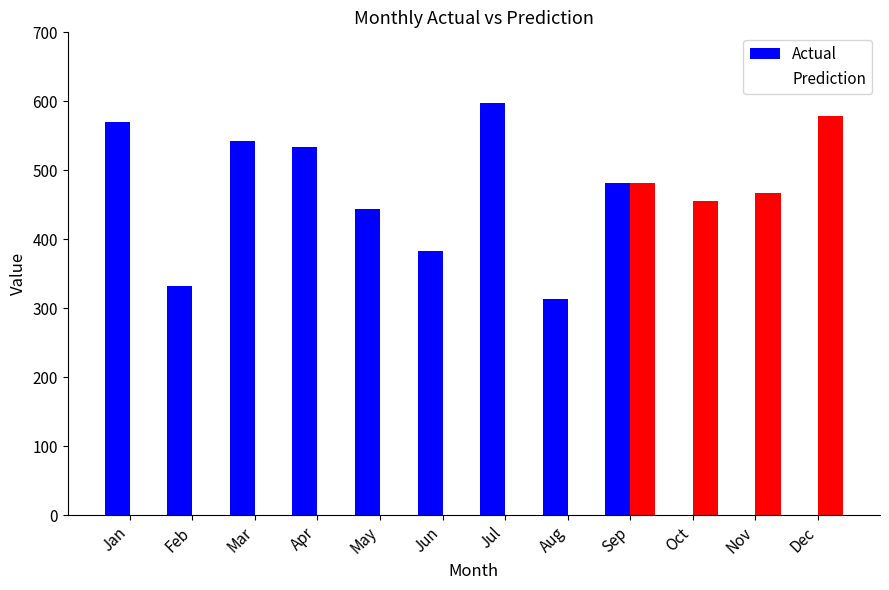

Is the value of Prediction at Apr greater than the value of Actual at May?

No